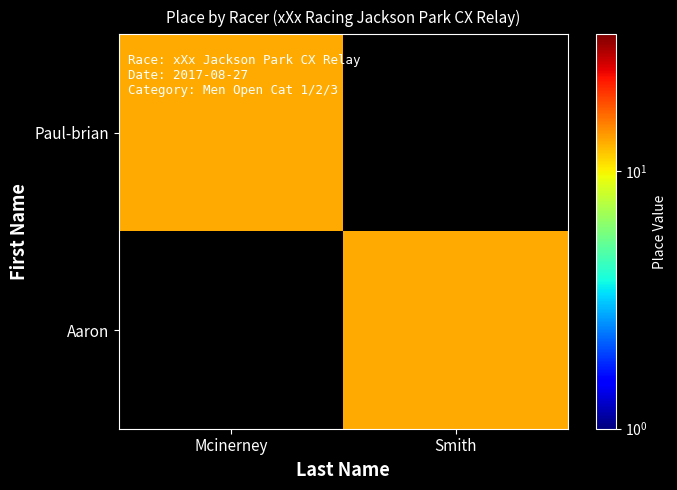

At how many categories does at least one series exceed 12?

2